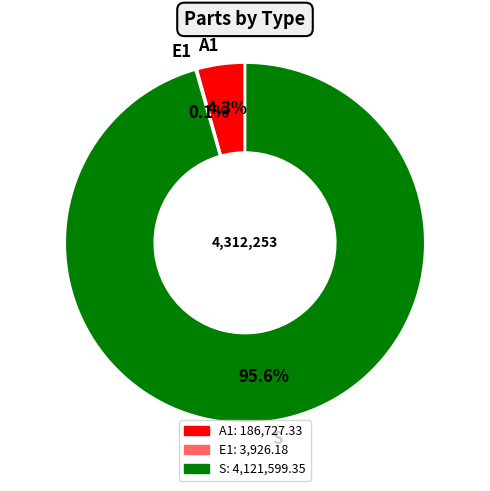

Is the sum of A1 and S greater than half?

Yes